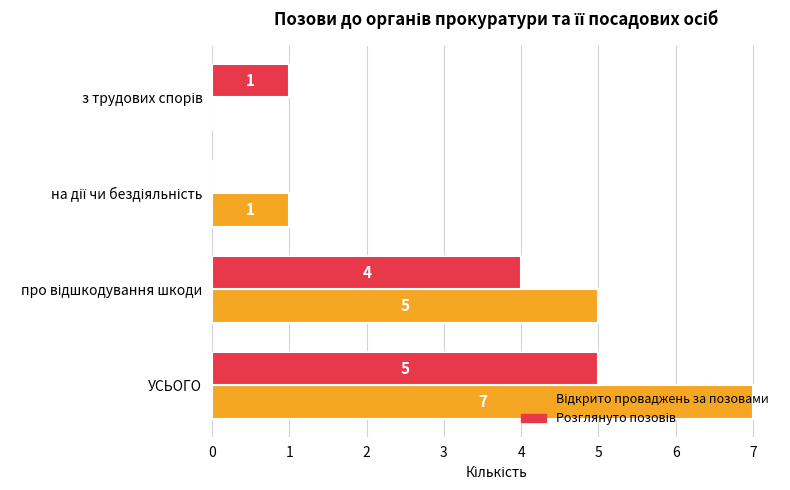

What is the greatest value displayed?

7